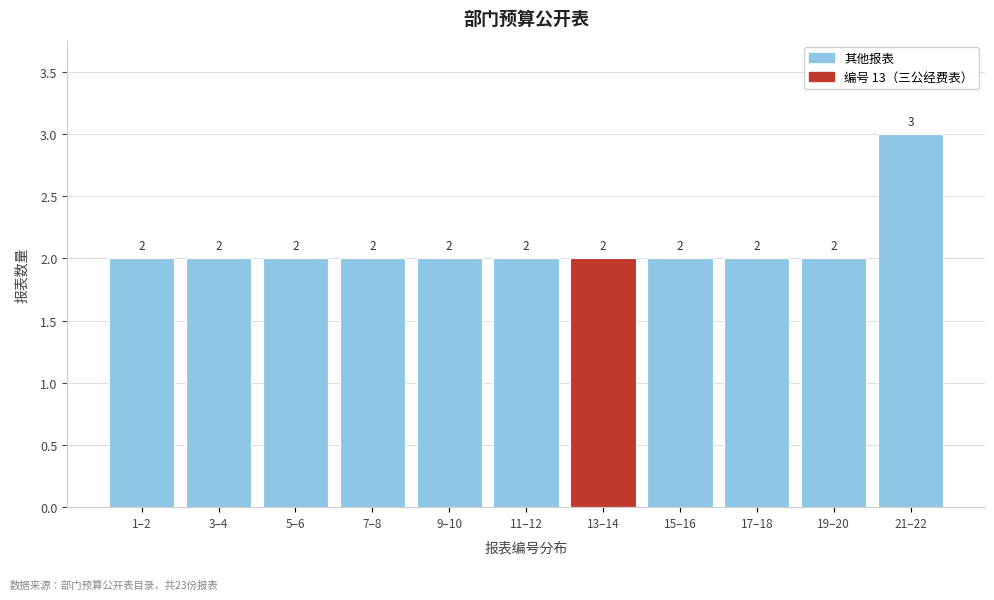

Reading left to right, transcribe all the data shown in this chart.

2	2	2	2	2	2	2	2	2	2	3